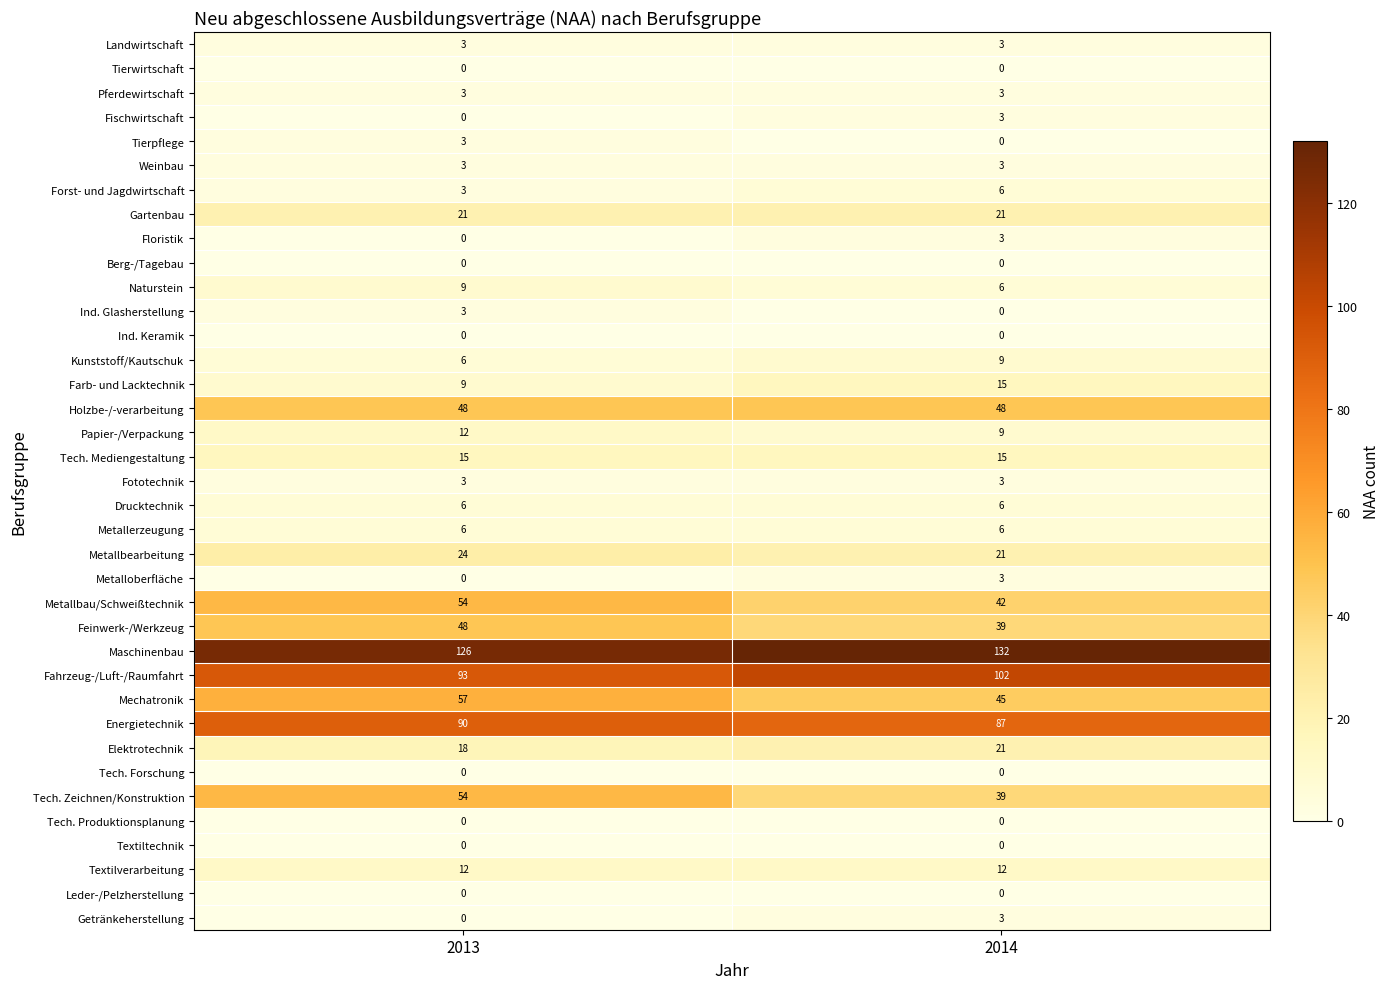

What is the difference between the highest and lowest values at 2014?

132